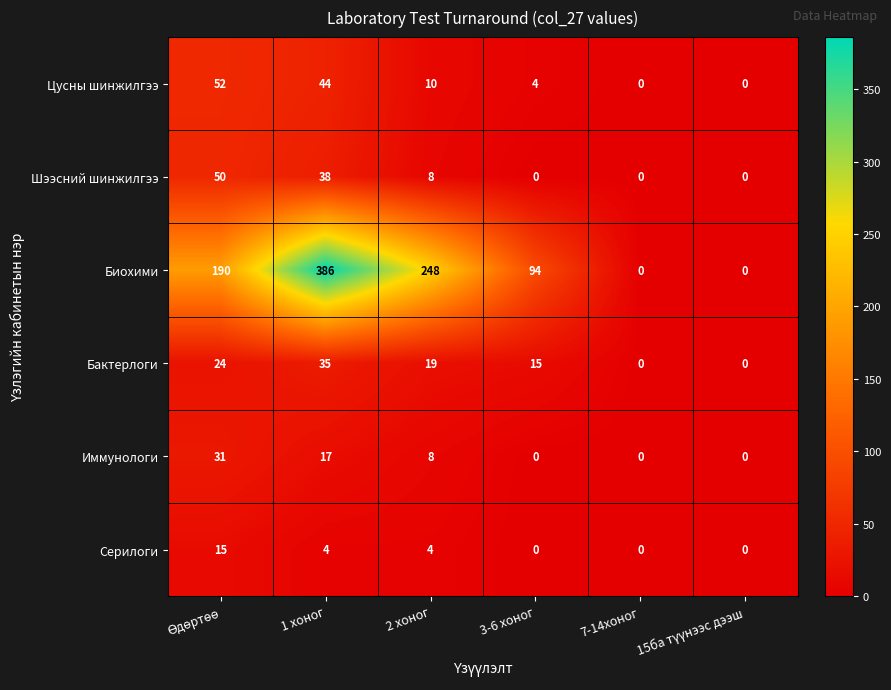

Is it true that Бактерлоги equals 15 at 3-6 хоног?

True